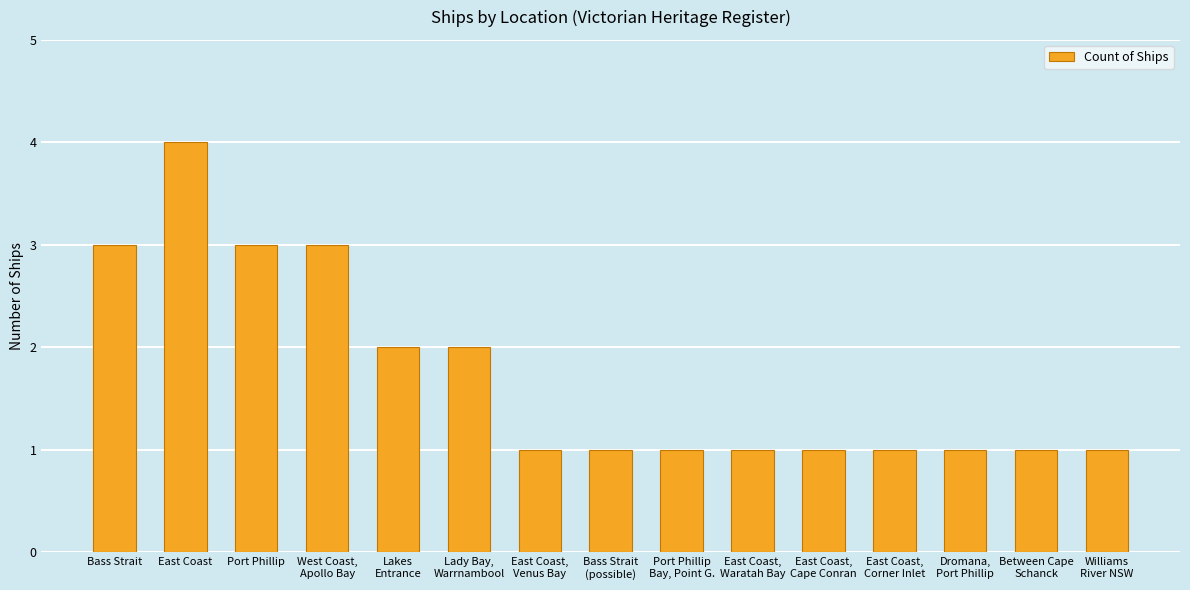

Approximately how many times larger is the value at Between Cape
Schanck compared to Lady Bay,
Warrnambool?

0.5